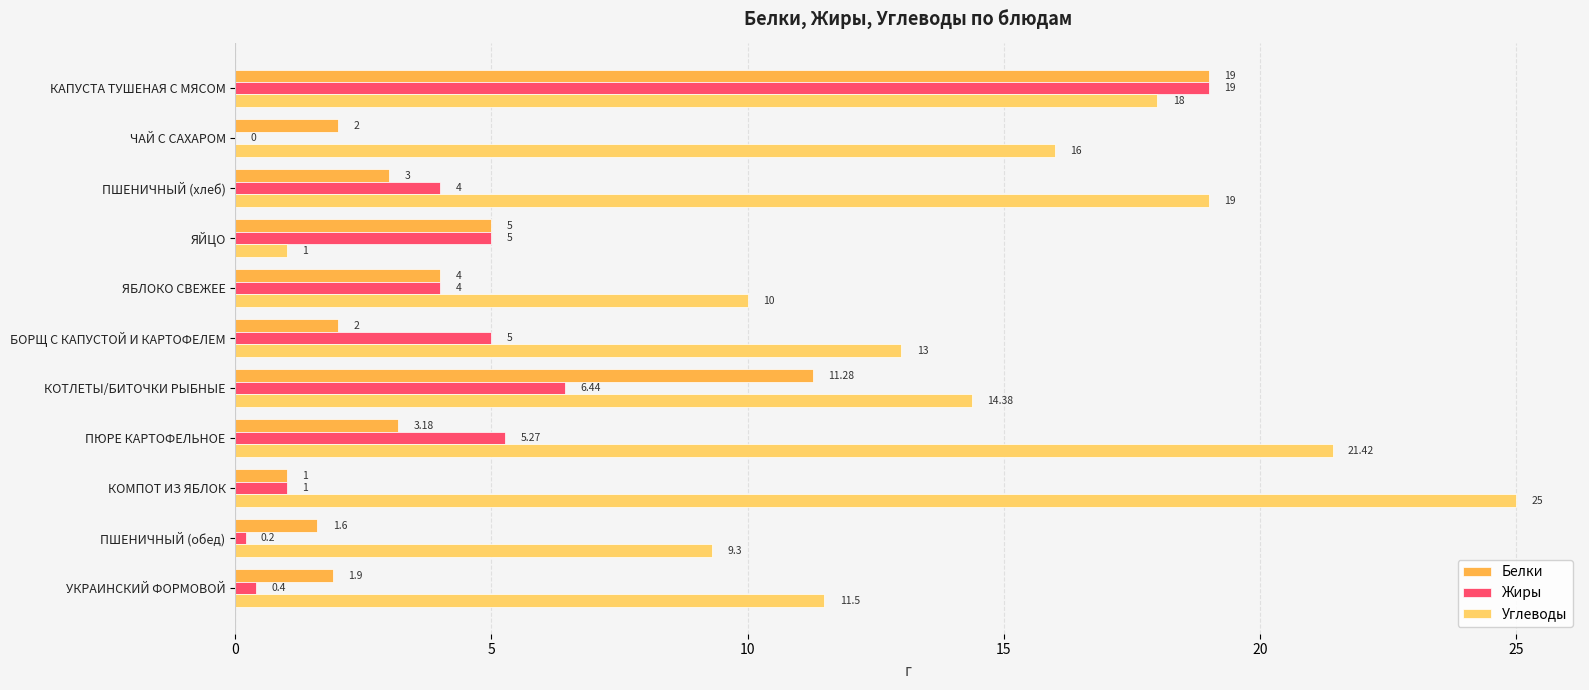

Between ПШЕНИЧНЫЙ (хлеб) and ЯБЛОКО СВЕЖЕЕ, which series saw the biggest shift?

Углеводы